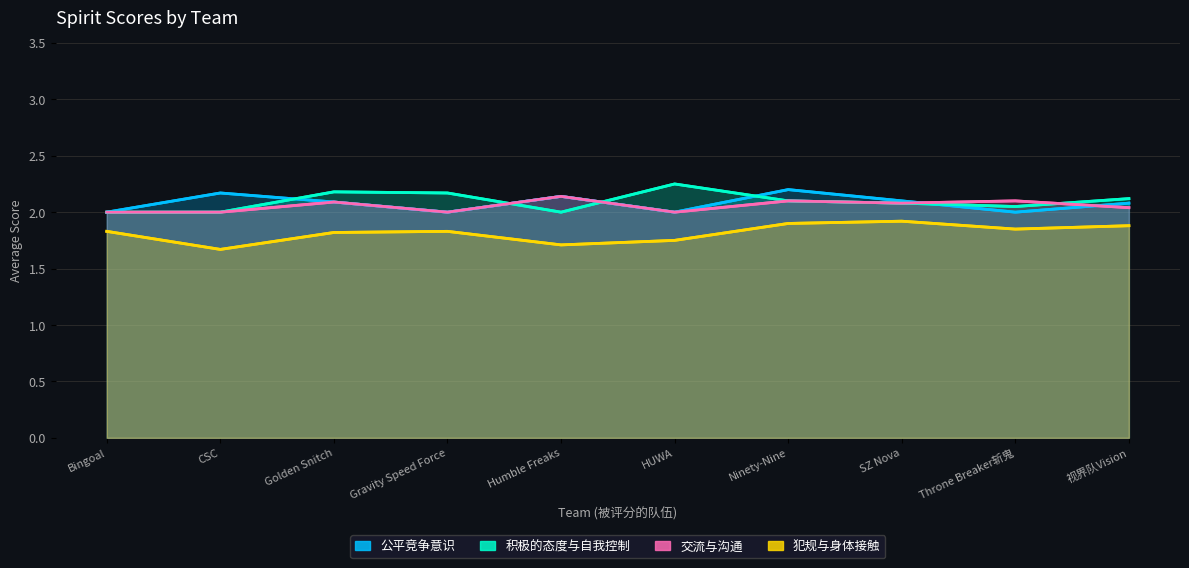

How many interior local valleys does the 公平竞争意识 series have?

3